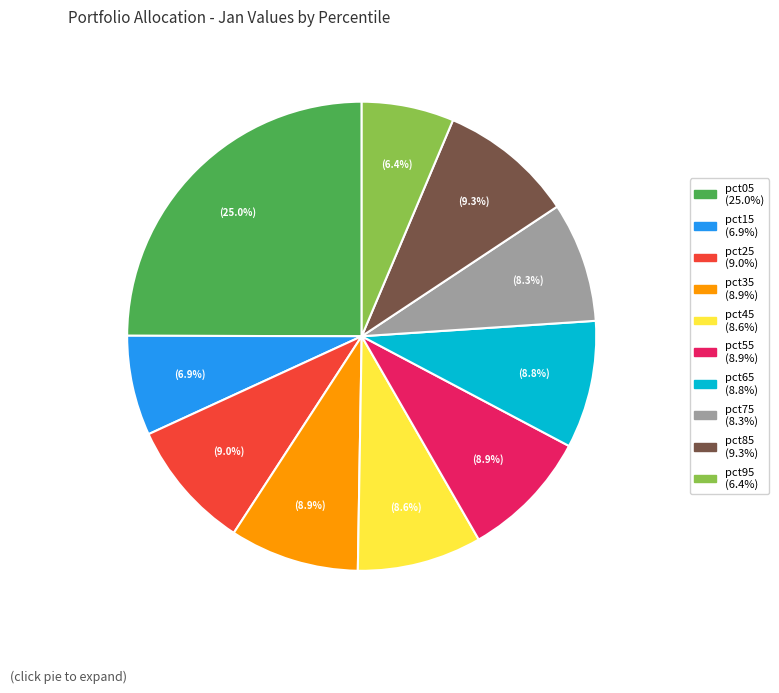

Is there any slice that represents more than half of the pie?

No